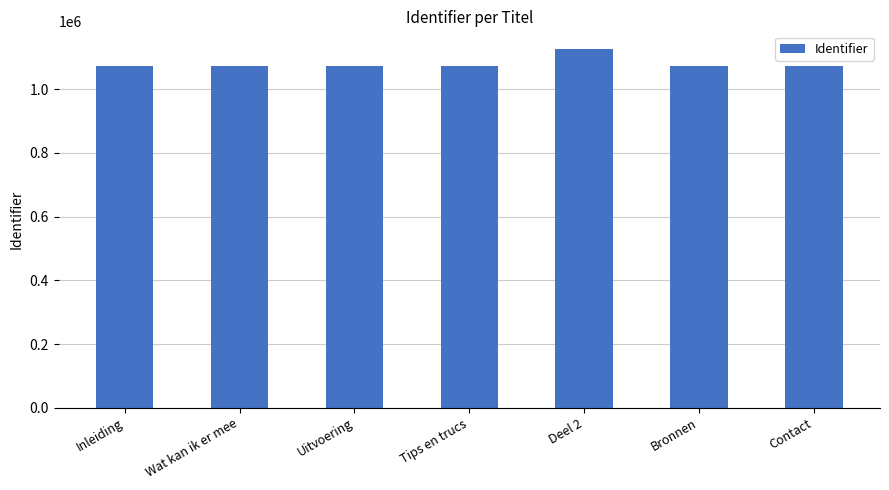

Where is the data nearest to the value 1099681?

Contact